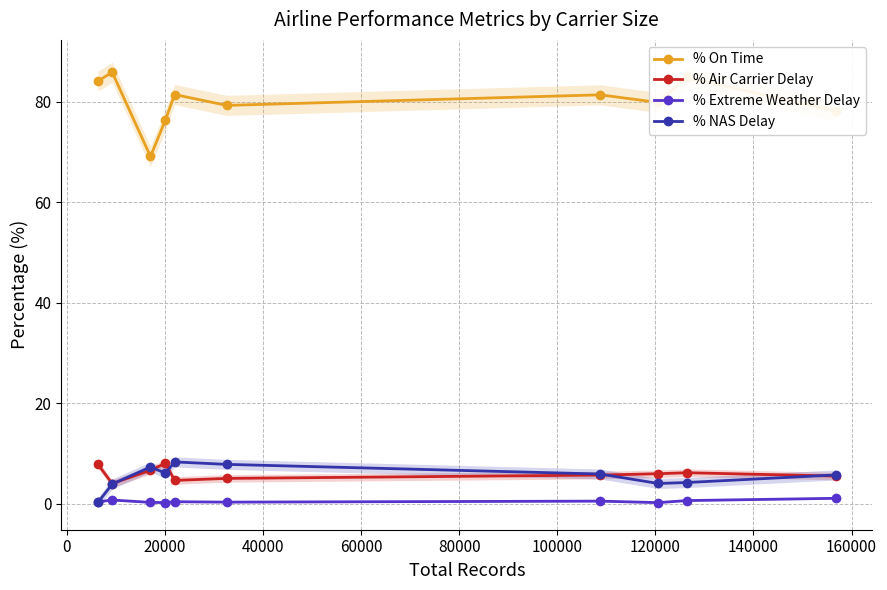

What is the sum of all % Extreme Weather Delay values?

4.7